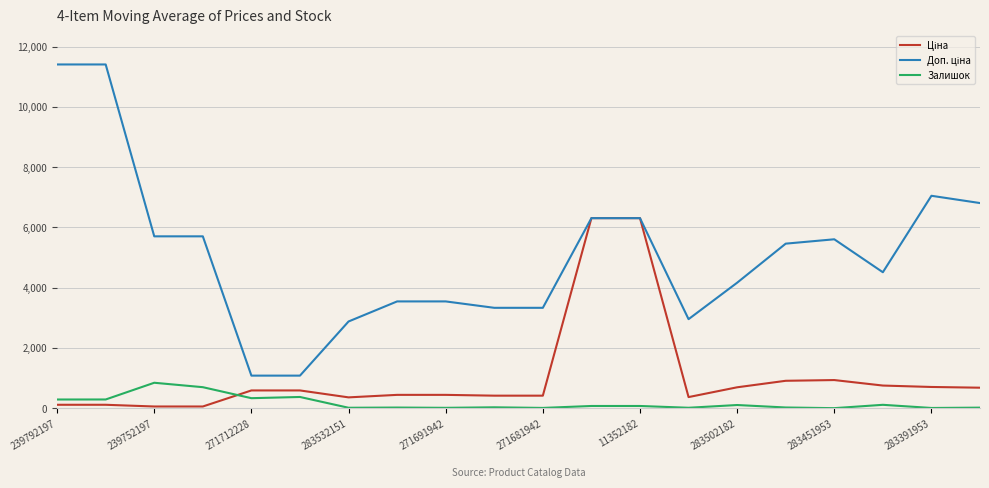

What is the greatest value displayed?

11410.0